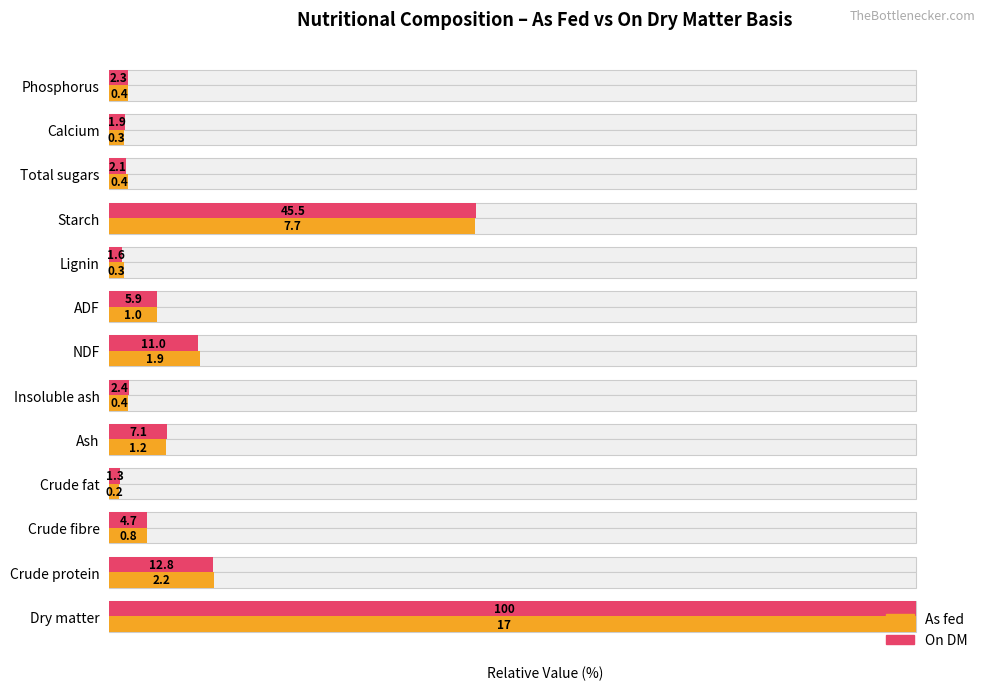

Rank the categories by On DM value from lowest to highest.

Crude fat, Lignin, Calcium, Total sugars, Phosphorus, Insoluble ash, Crude fibre, ADF, Ash, NDF, Crude protein, Starch, Dry matter